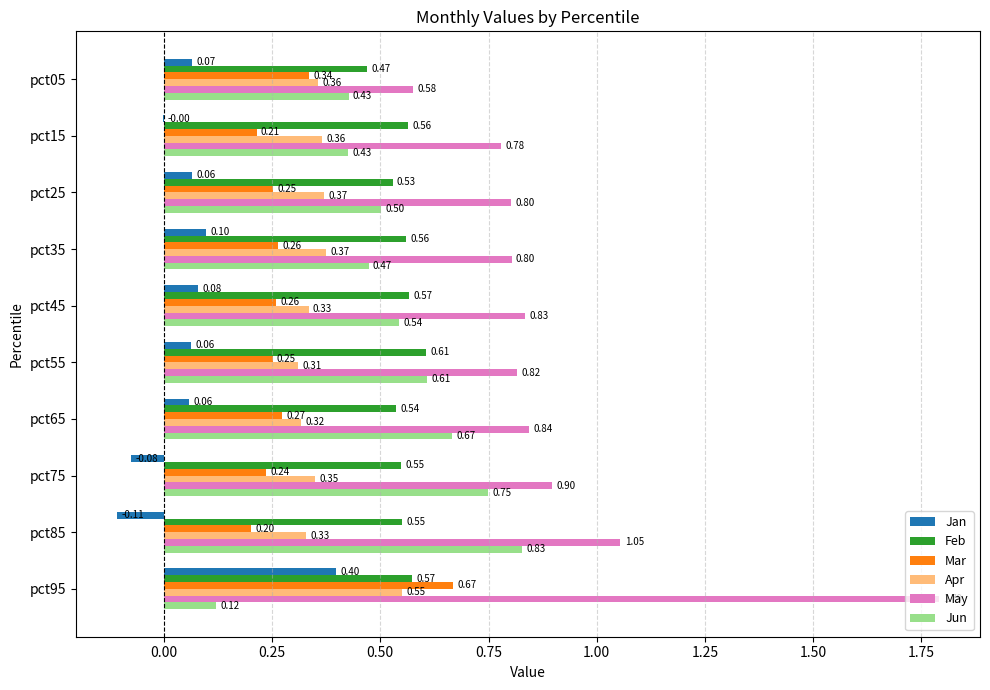

Which series has the widest spread of values?

May